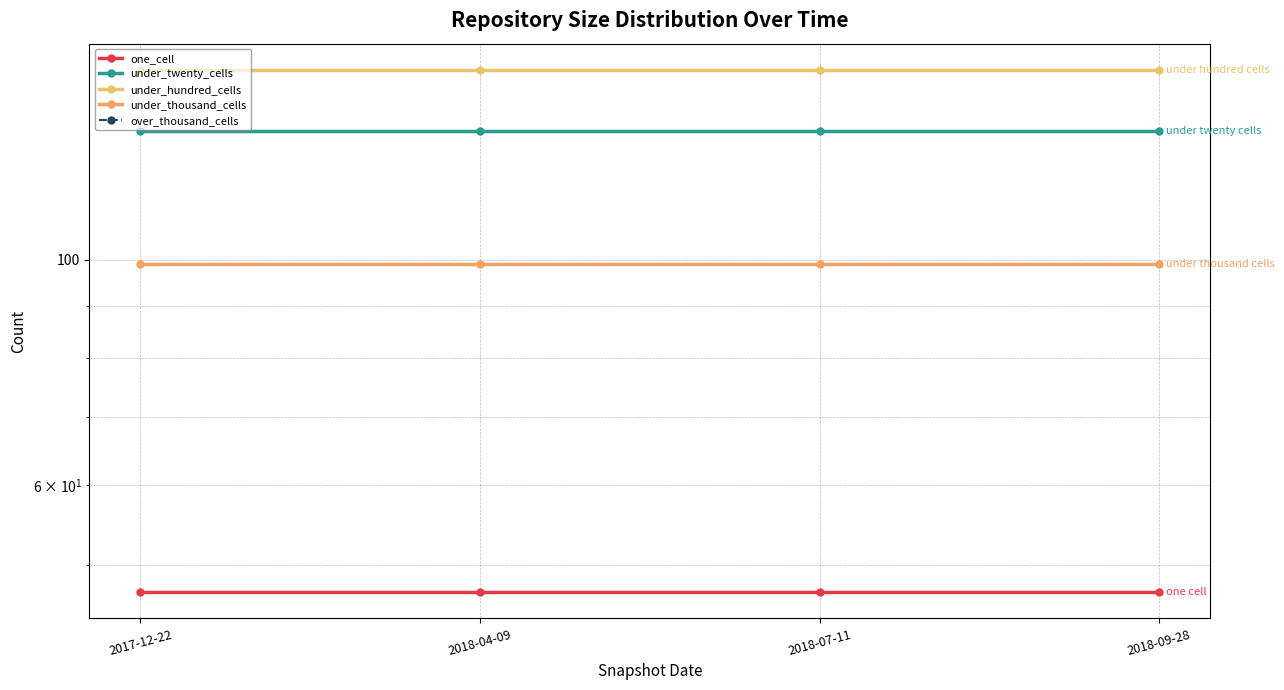

What is the spread (max minus min) of values at 2018-04-09?

154